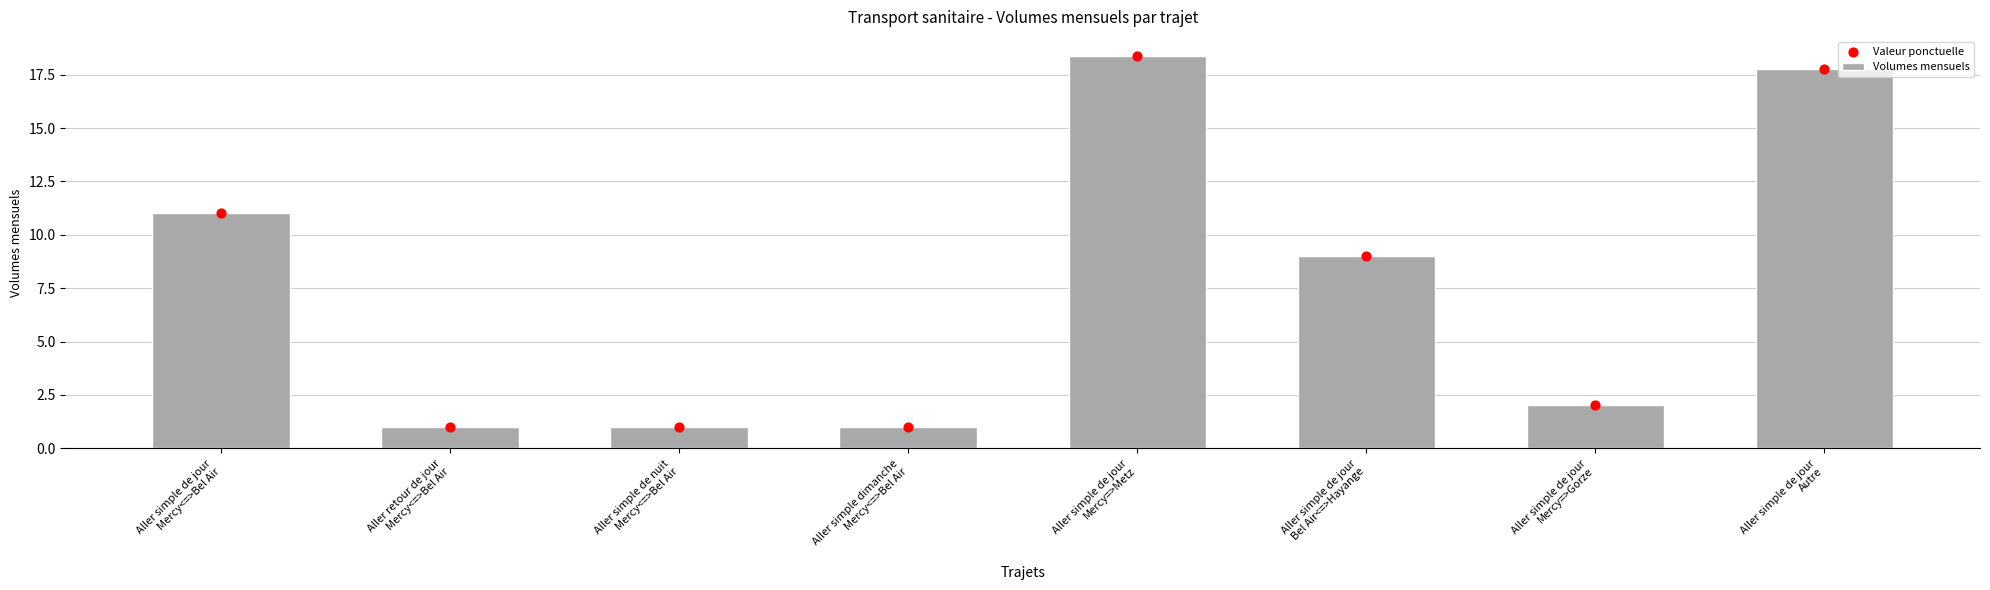

Which series has the widest spread of Y values?

Volumes mensuels